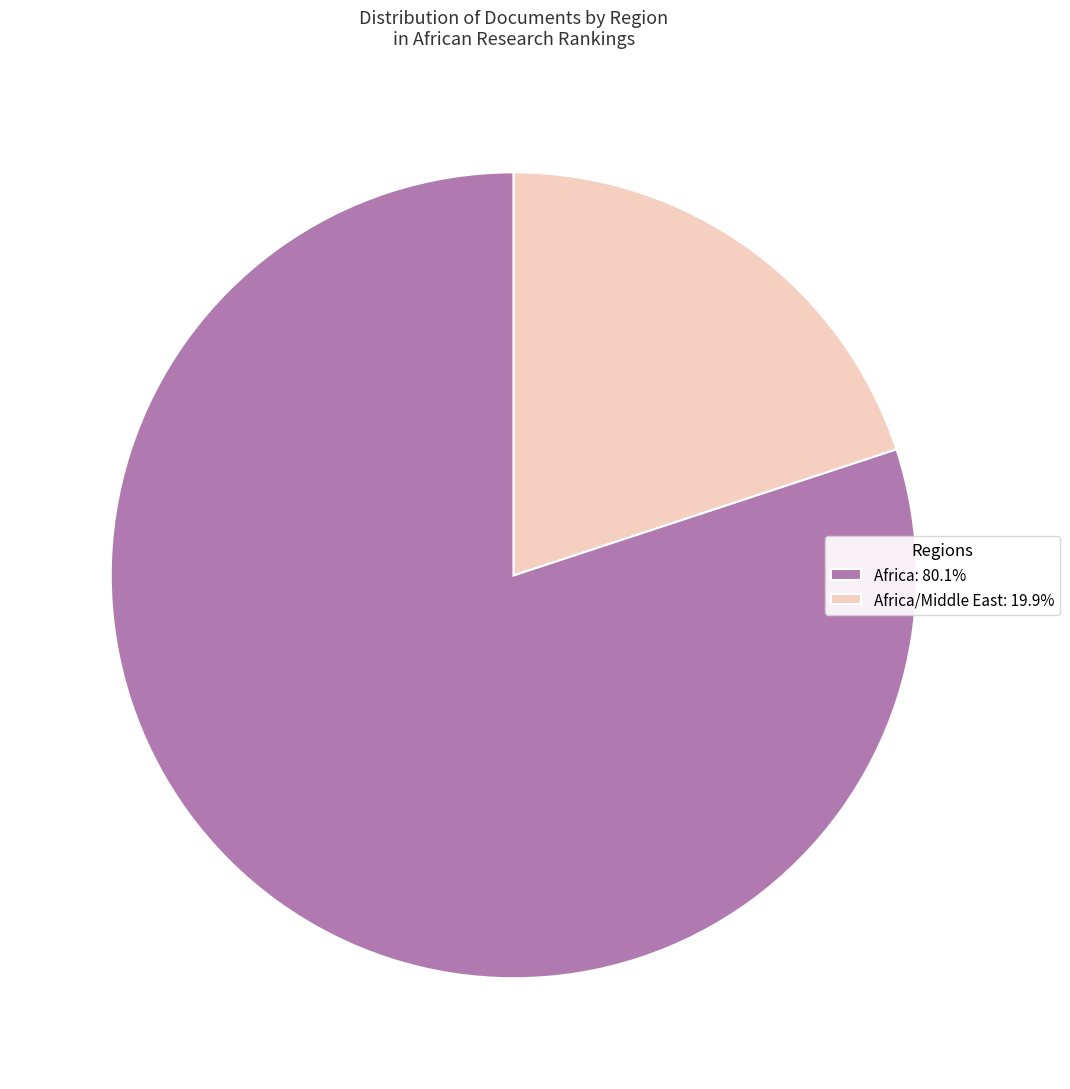

Count the number of slices in the pie.

2